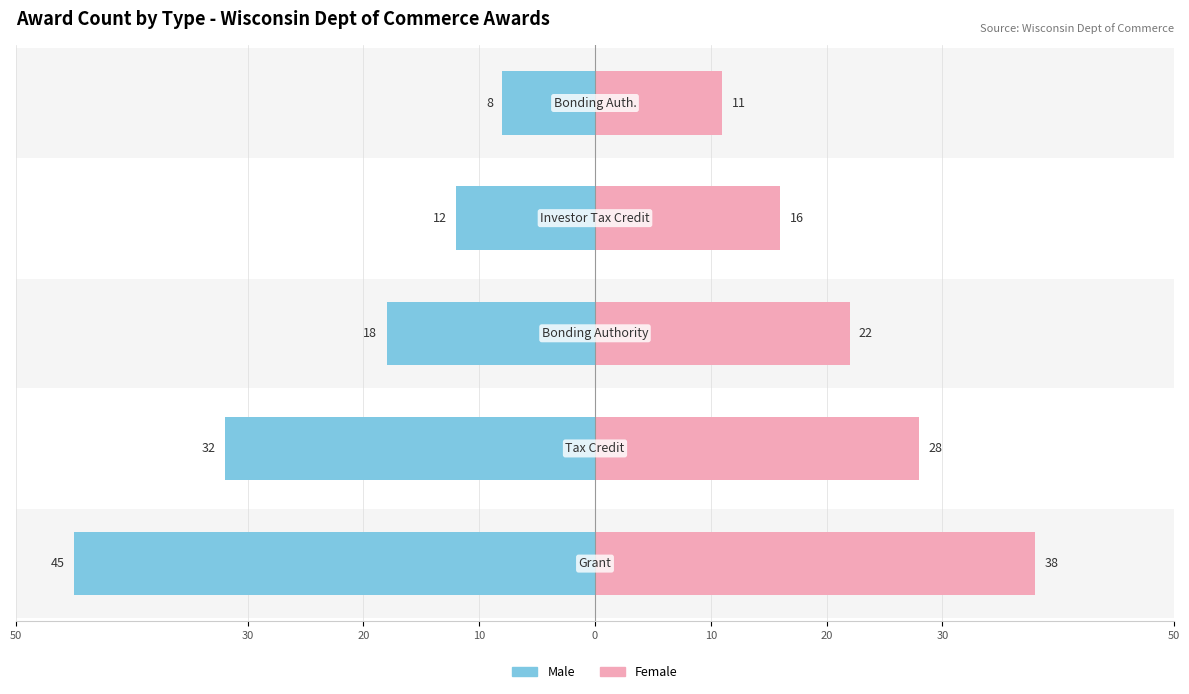

At how many categories does at least one series exceed 9?

5